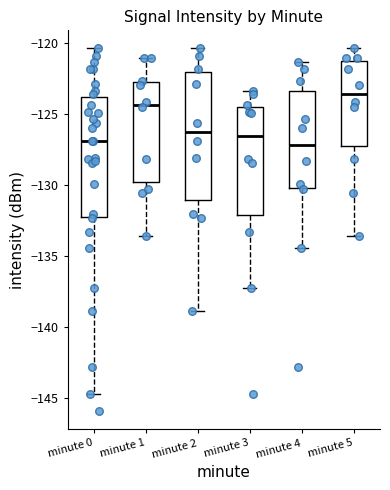

Comparing the boxes themselves (not the whiskers), which one is the tallest?

minute 2